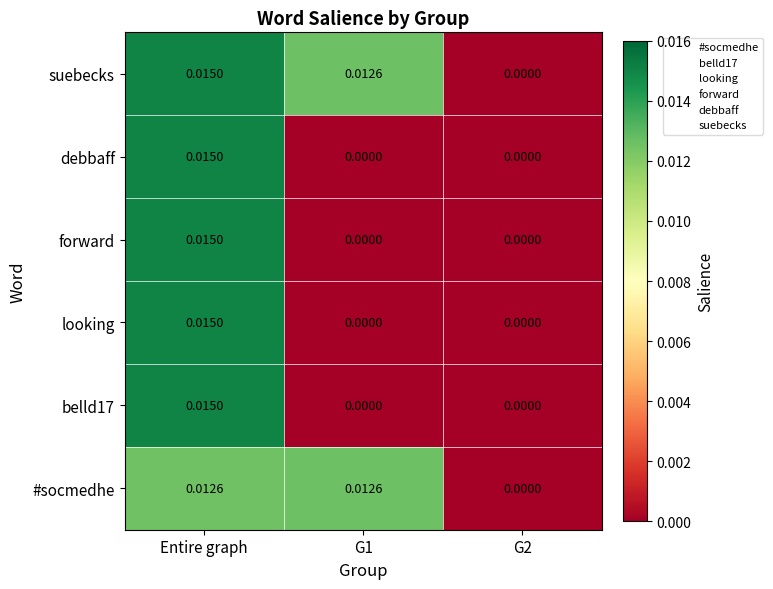

Count the number of categories in the chart.

3